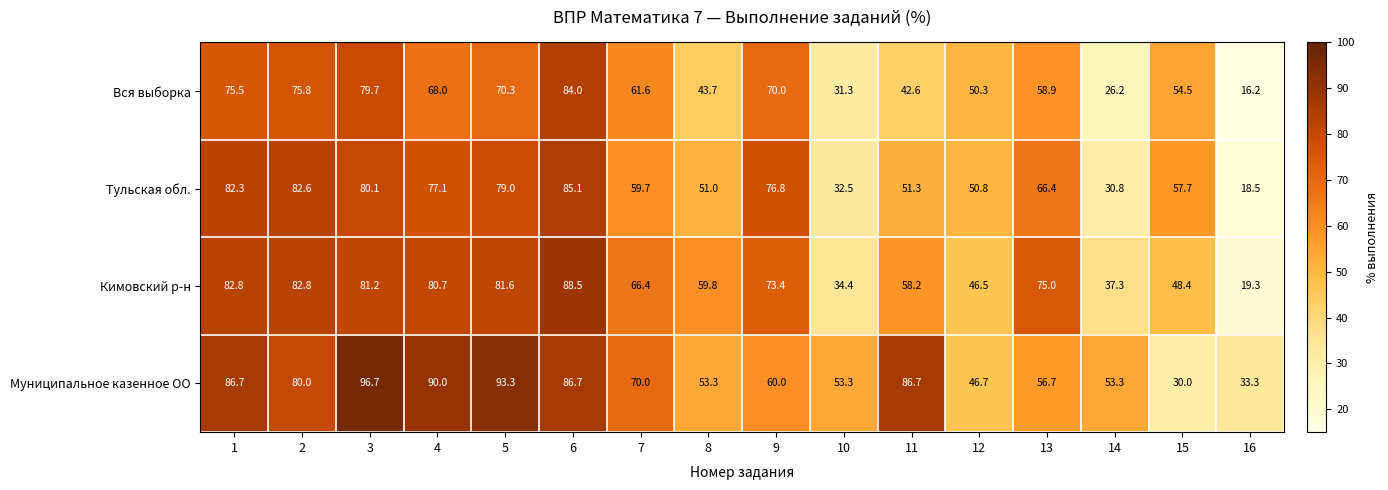

Rank the series by their maximum value, from highest to lowest.

Муниципальное казенное ОО, Кимовский р-н, Тульская обл., Вся выборка